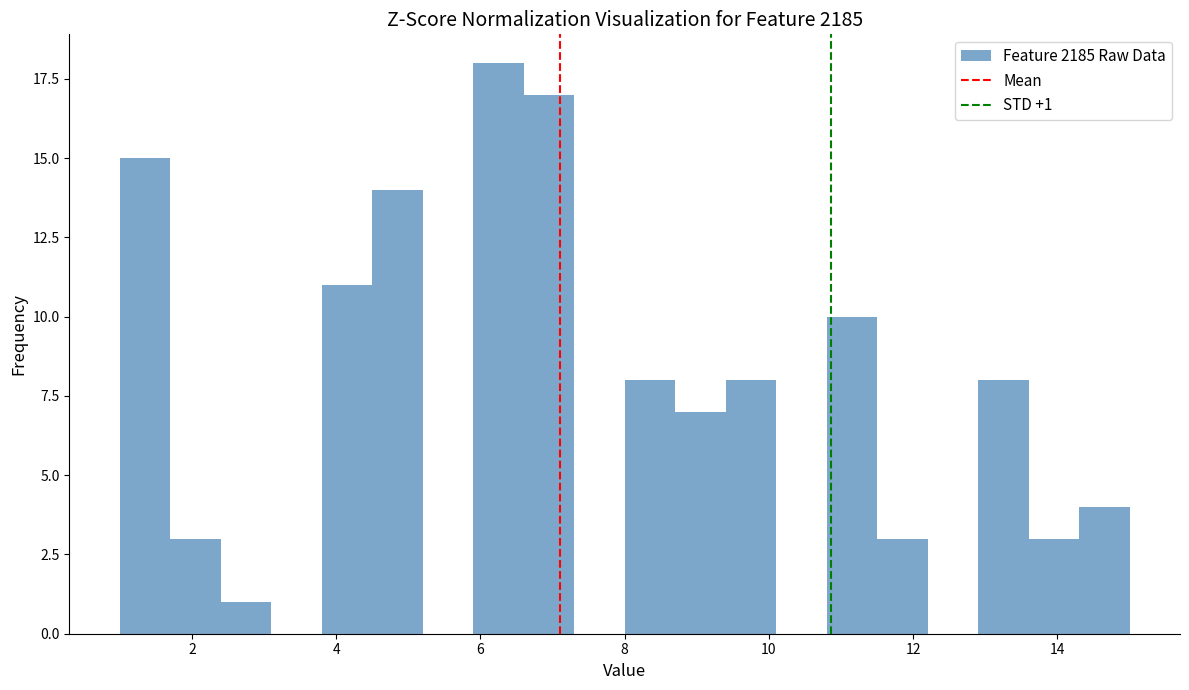

Around what value on the x-axis is the tallest bar? Give the approximate position of its centre, as read against the axis.

6.2